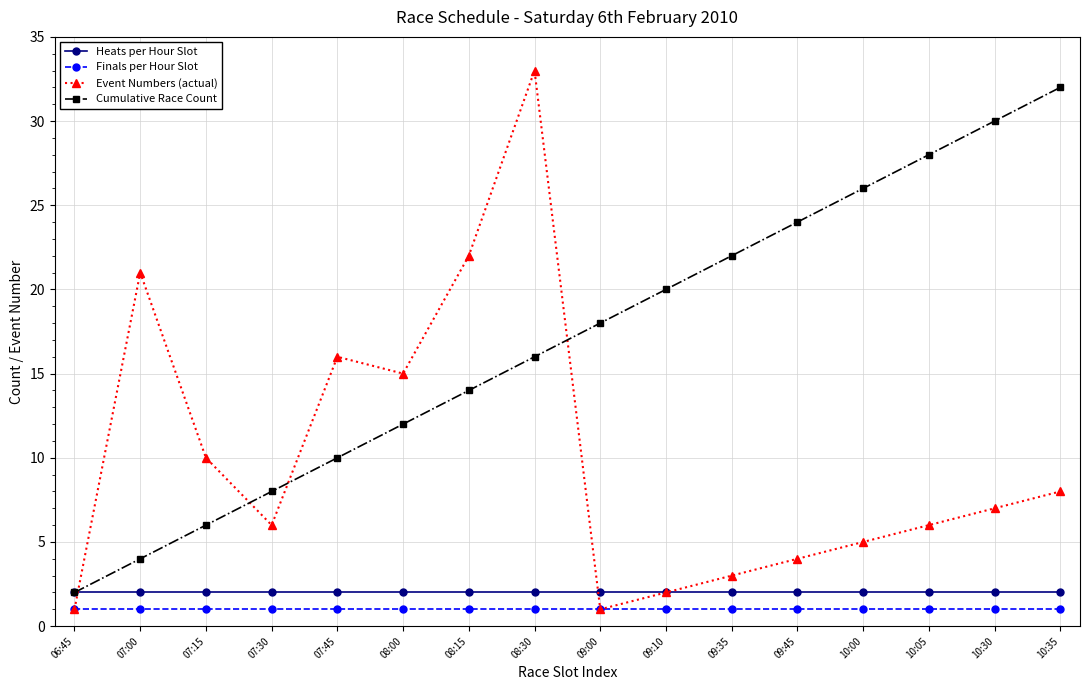

What is the total value across all series at 07:00?

28